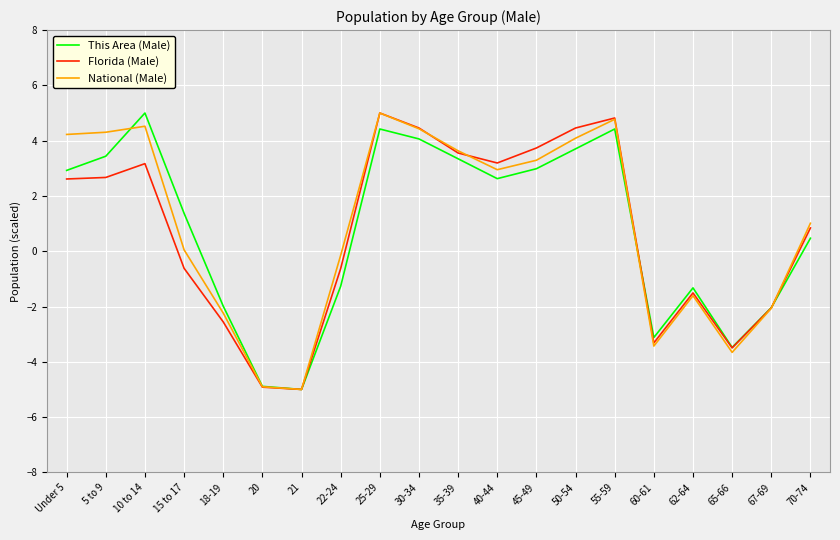

What is the difference between the highest and lowest values at 10 to 14?

1.8